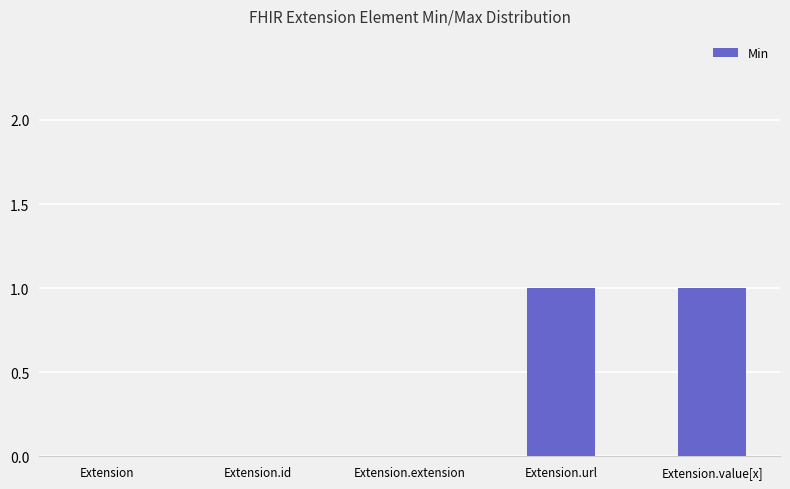

What is the change in value from Extension.extension to Extension.url?

+1